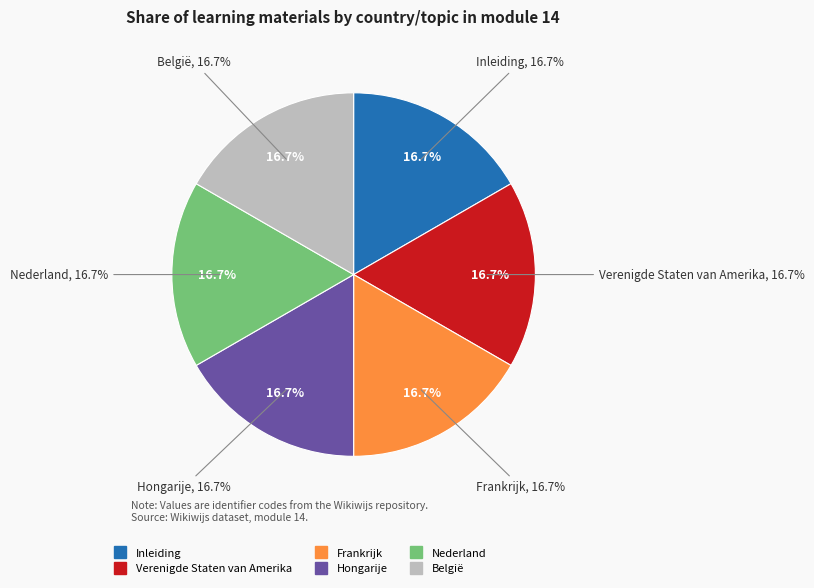

To the nearest percent, what is the average slice percentage?

17%